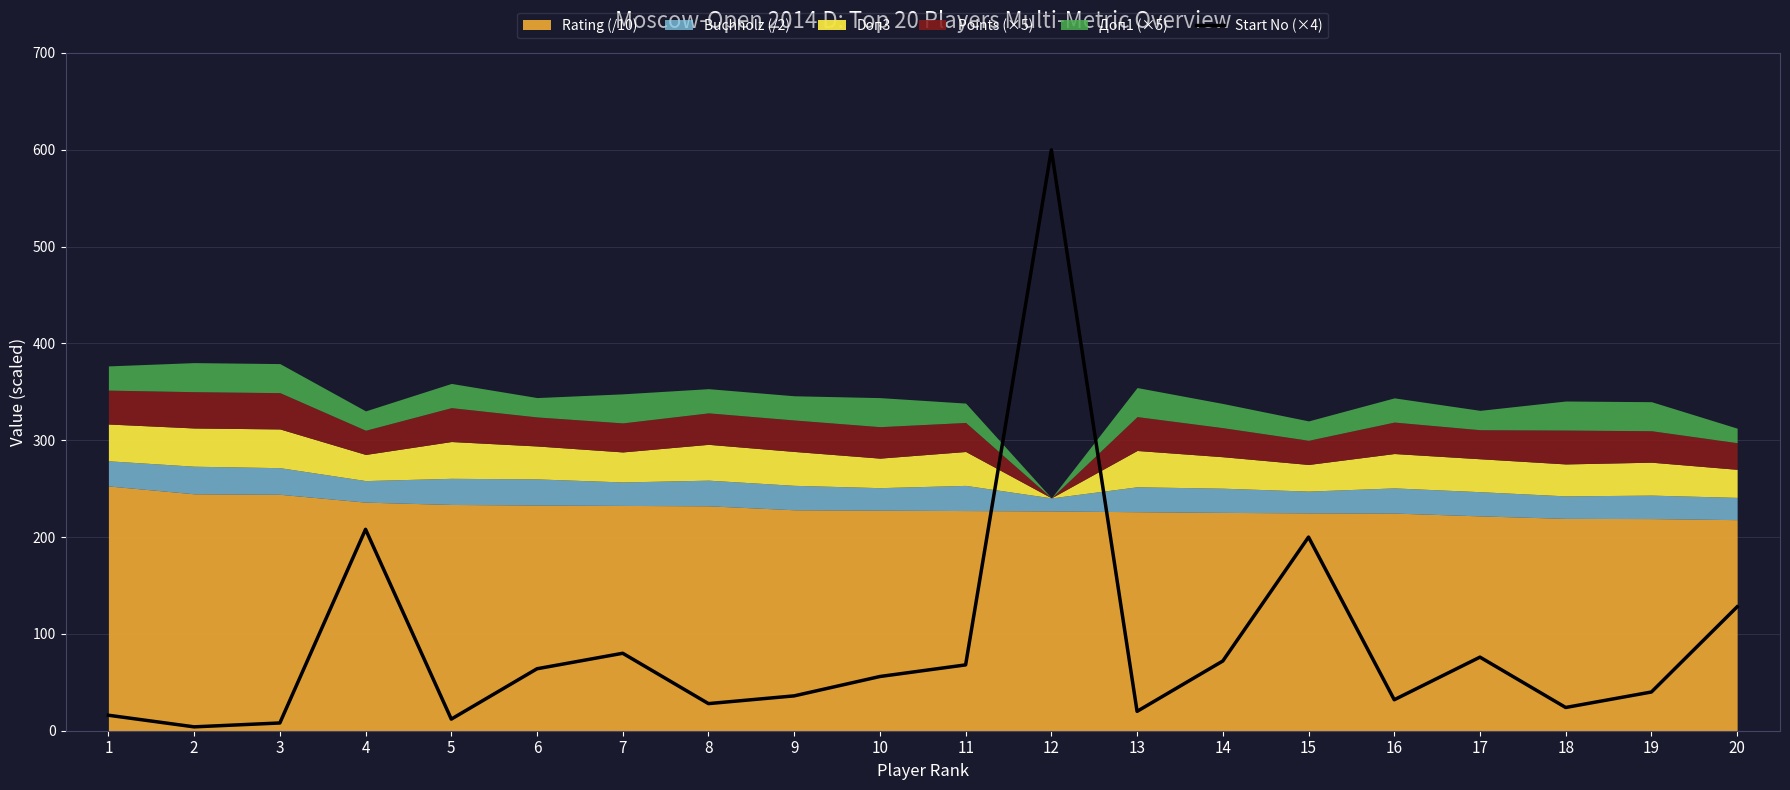

Is it true that Start No (×4) equals 61 at 19?

False